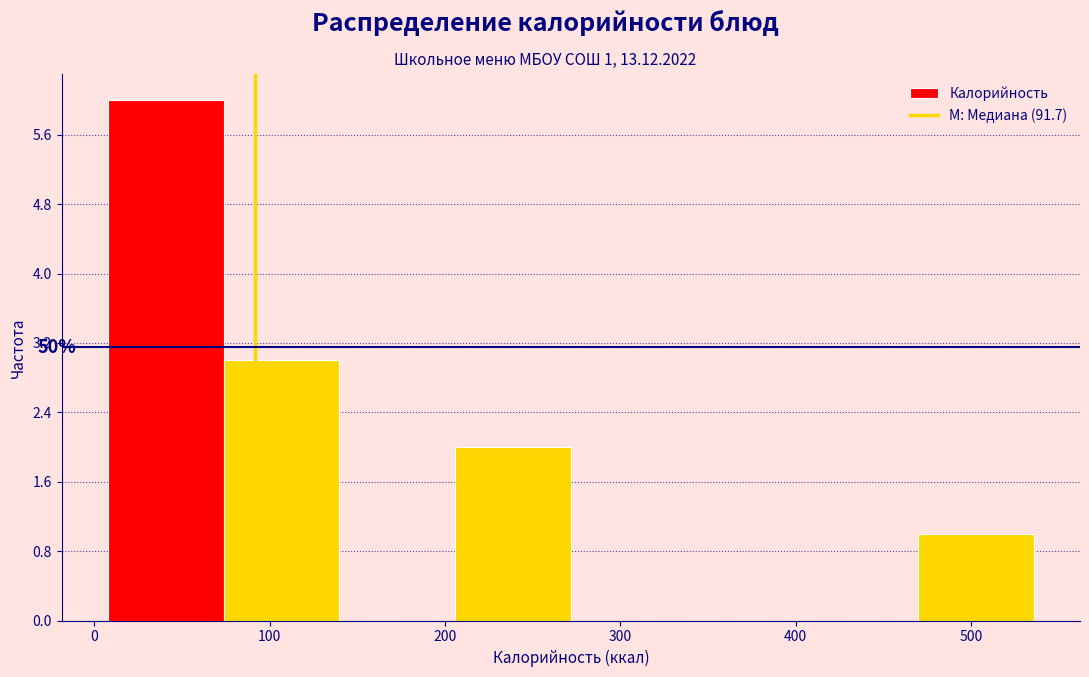

Over which range of the x-axis is the bar tallest?

10 to 70